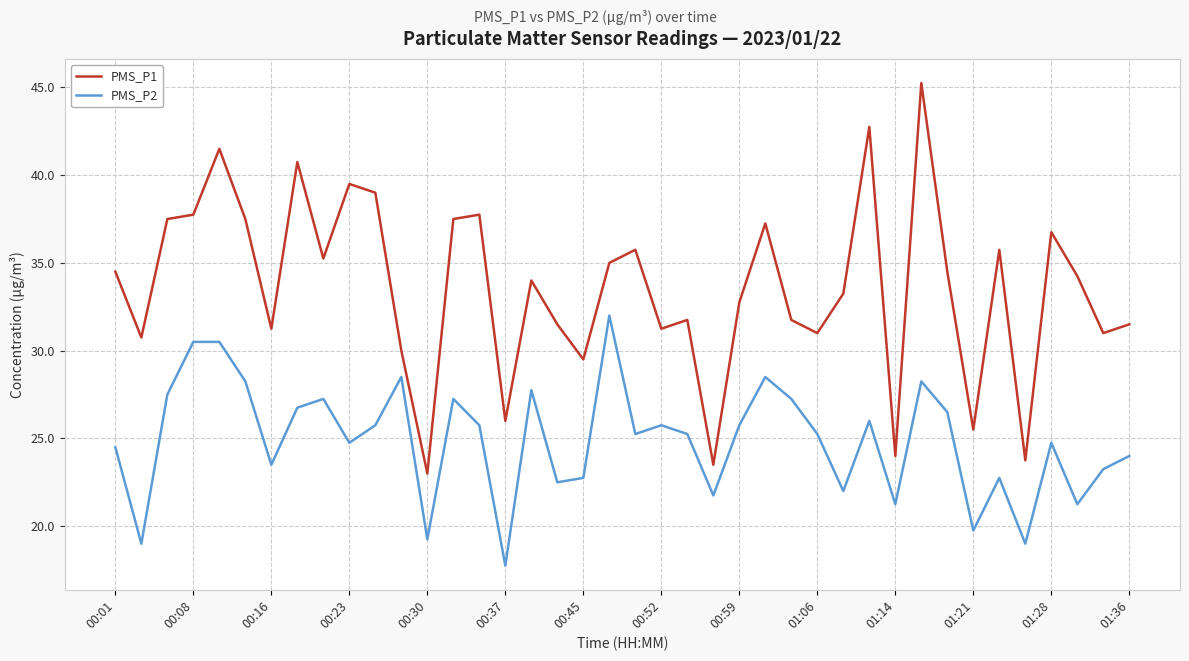

List the series in order of their peak value, lowest first.

PMS_P2, PMS_P1